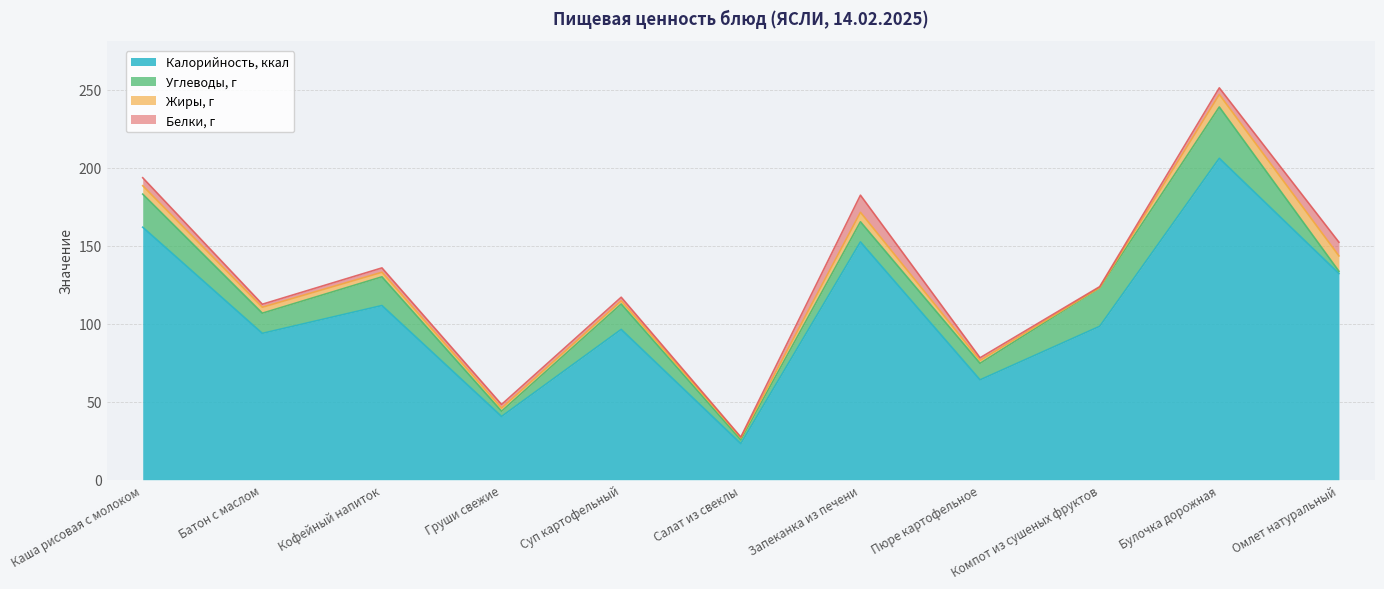

At which category does Углеводы, г reach its first local peak?

Кофейный напиток